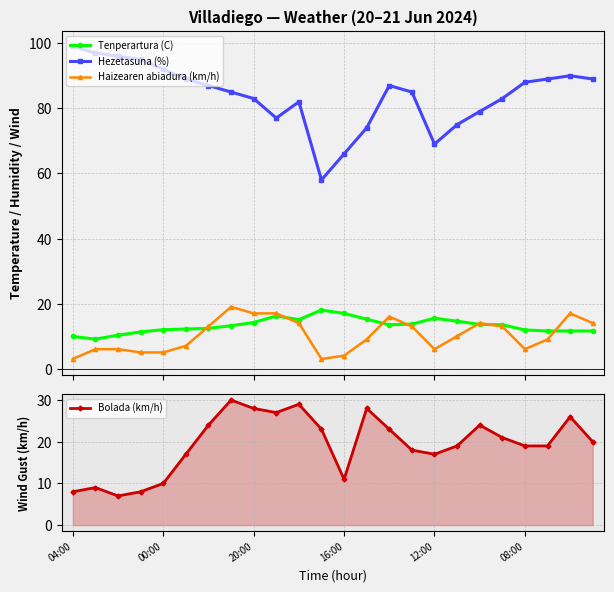

Is this an area chart (filled region under the line)?

No